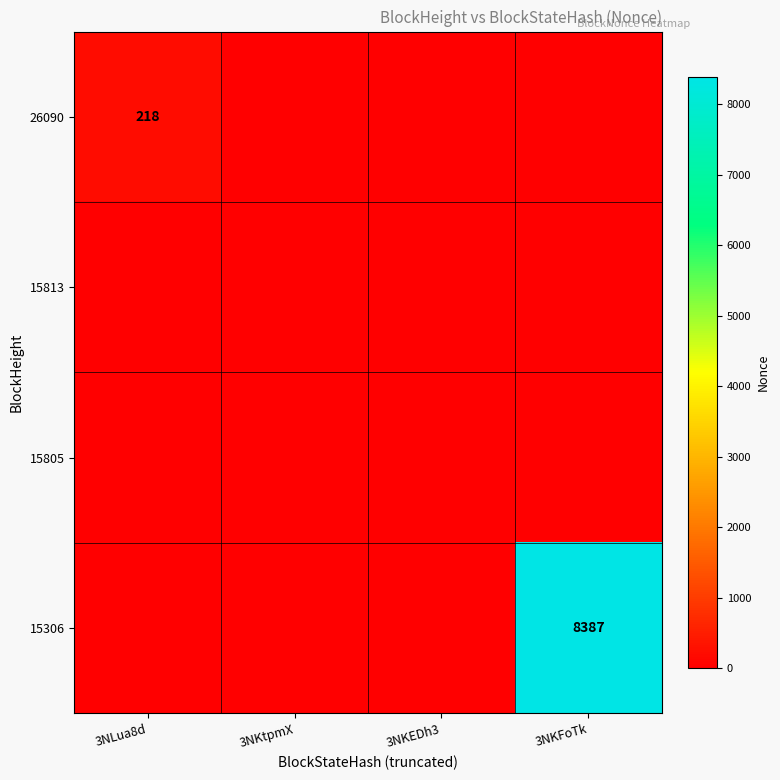

Which series changed the most between 3NLua8d and 3NKFoTk?

15306